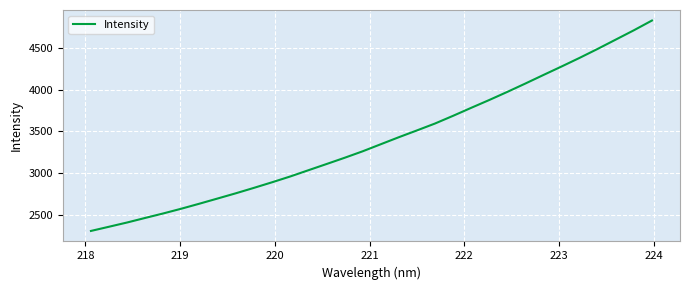

What is the difference between the maximum and minimum values?

2526.7